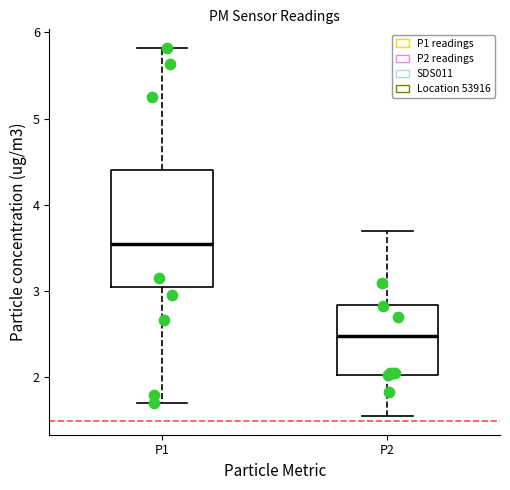

Comparing the boxes themselves (not the whiskers), which one is the tallest?

P1